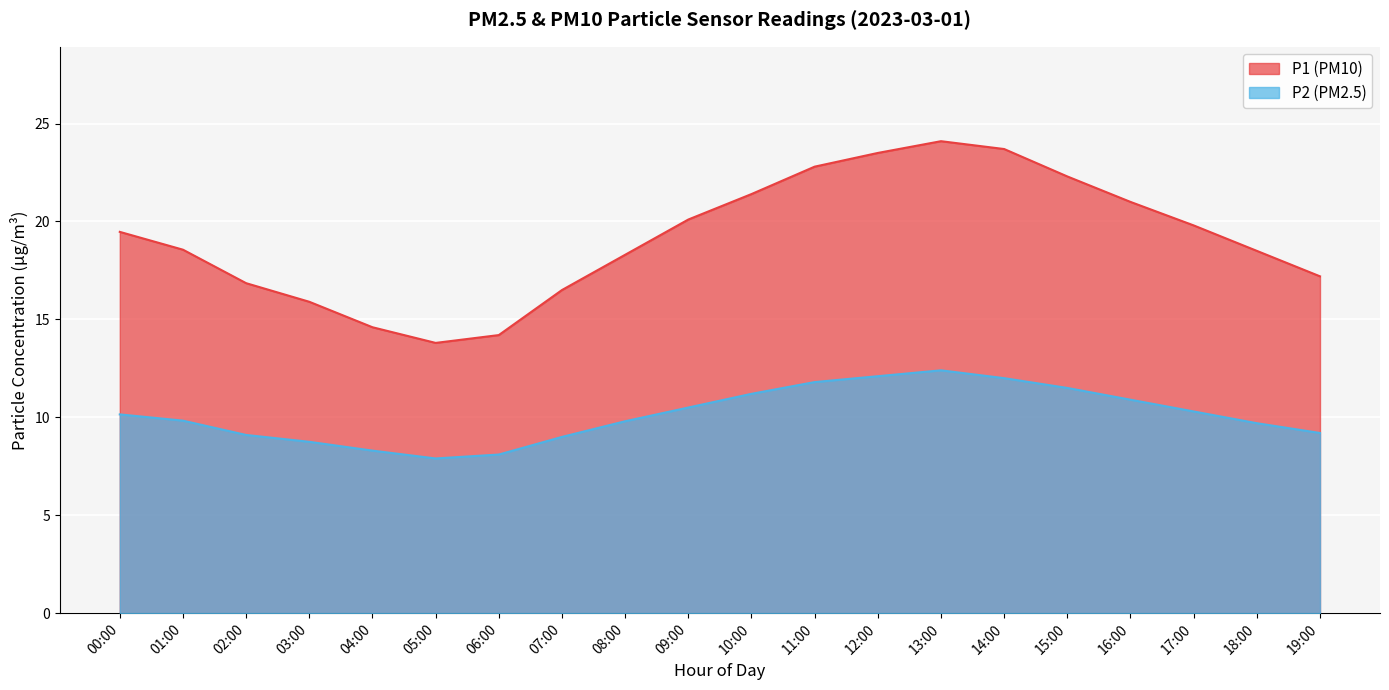

True or false: P2 and P1 intersect in this chart.

False